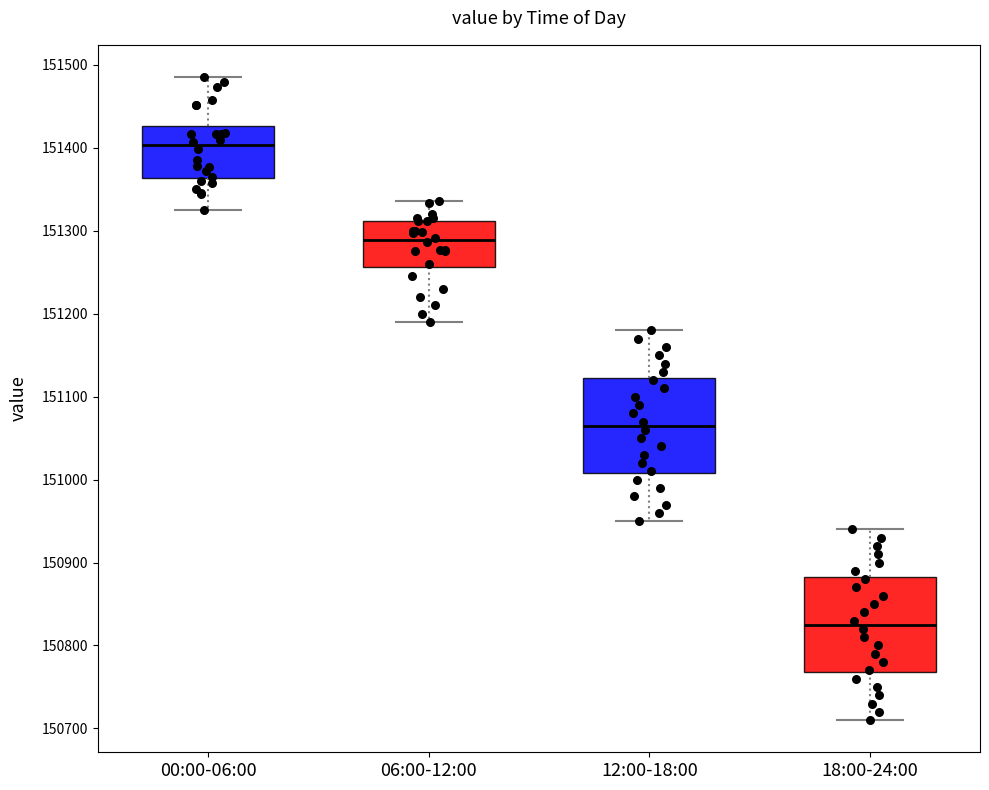

Where is the upper edge of the box for 00:00-06:00 on the y-axis? The values are not printed on the chart, so give them approximately, as read against the axis.

151430